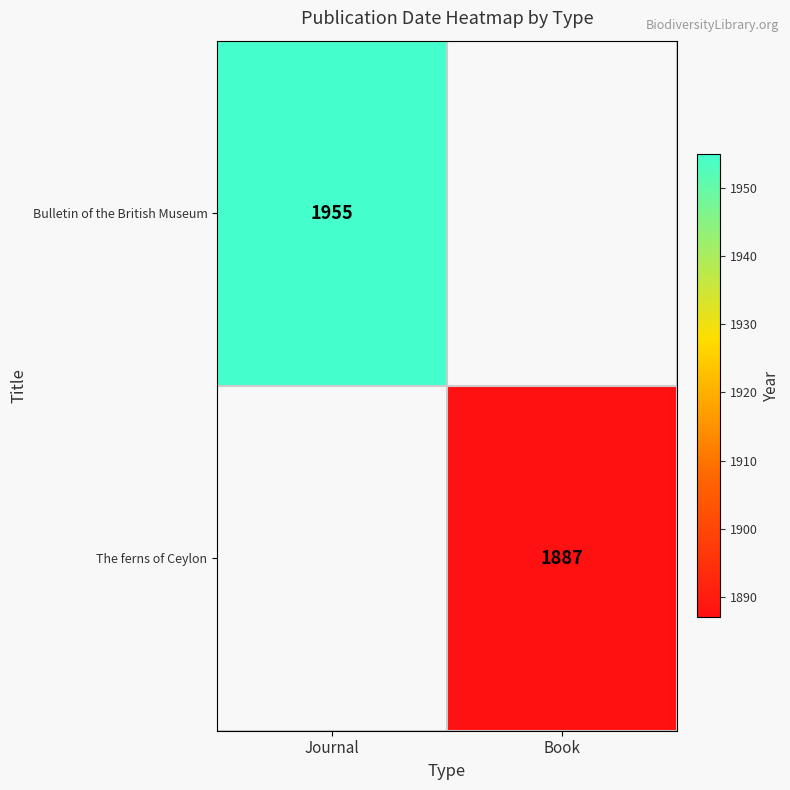

Is it true that Bulletin of the British Museum equals 1955 at Journal?

True